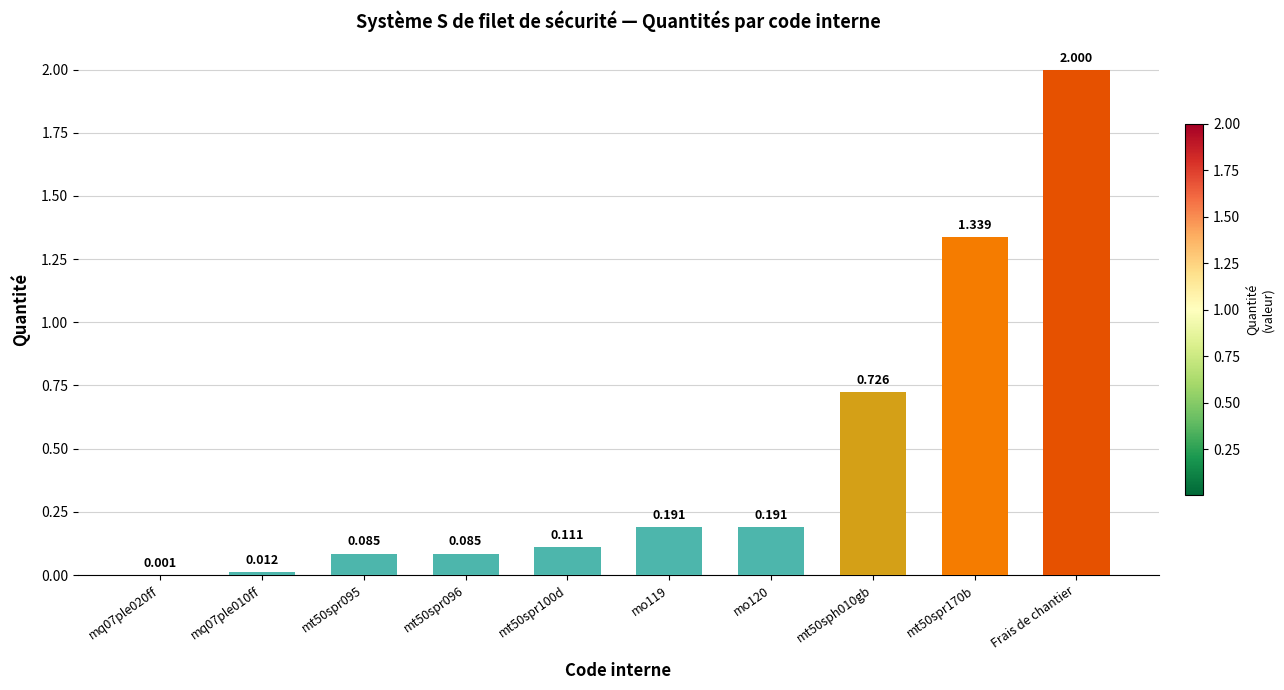

Between mo119 and Frais de chantier, which is larger?

Frais de chantier